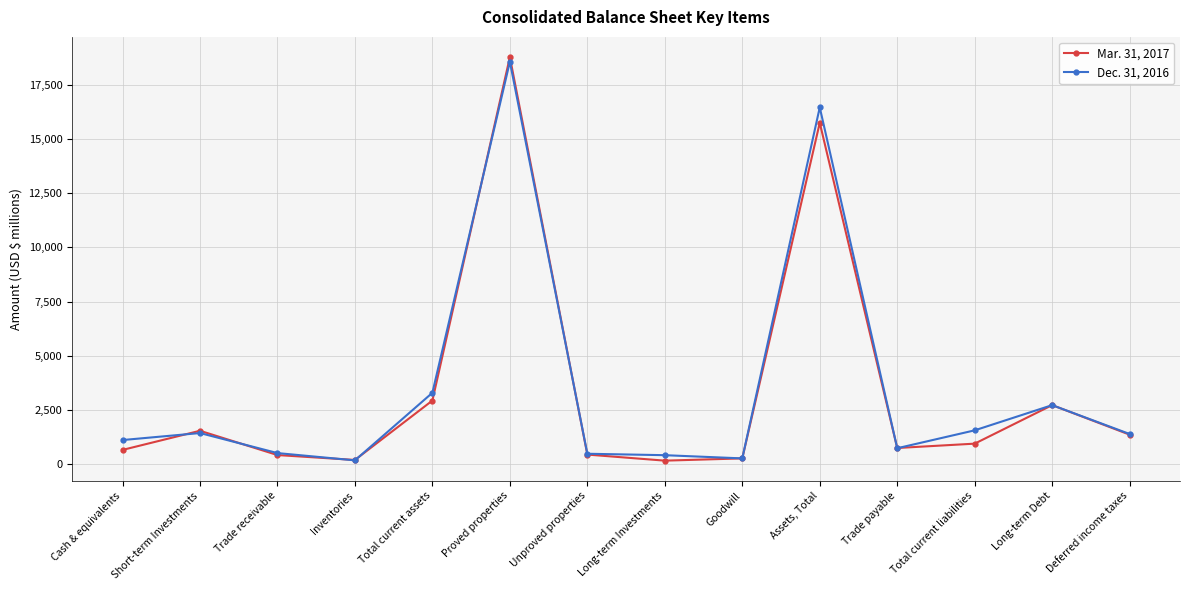

Is it true that Mar. 31, 2017 equals 576 at Deferred income taxes?

False